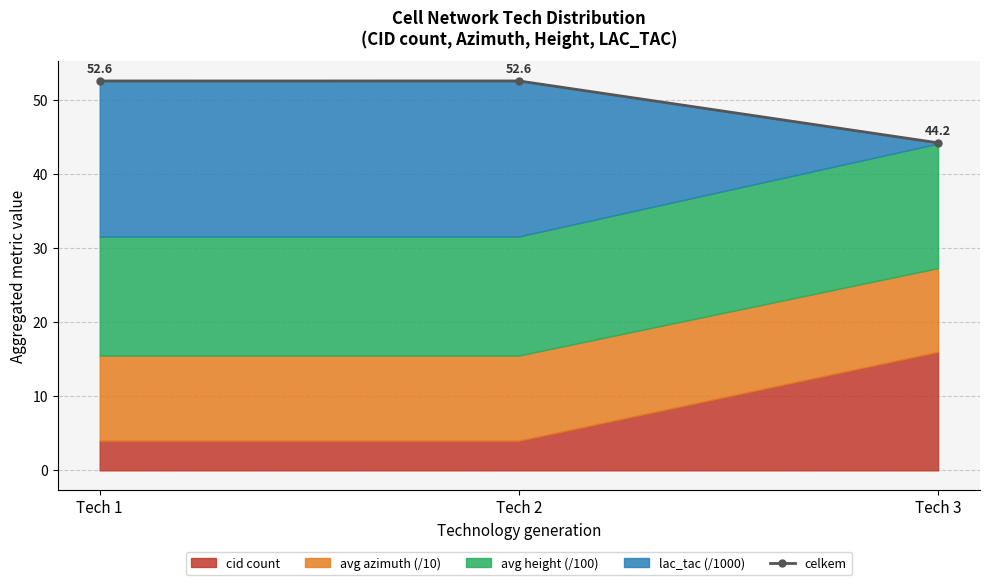

Reading right to left, what are all the values shown in this chart?

44.2	52.6	52.6